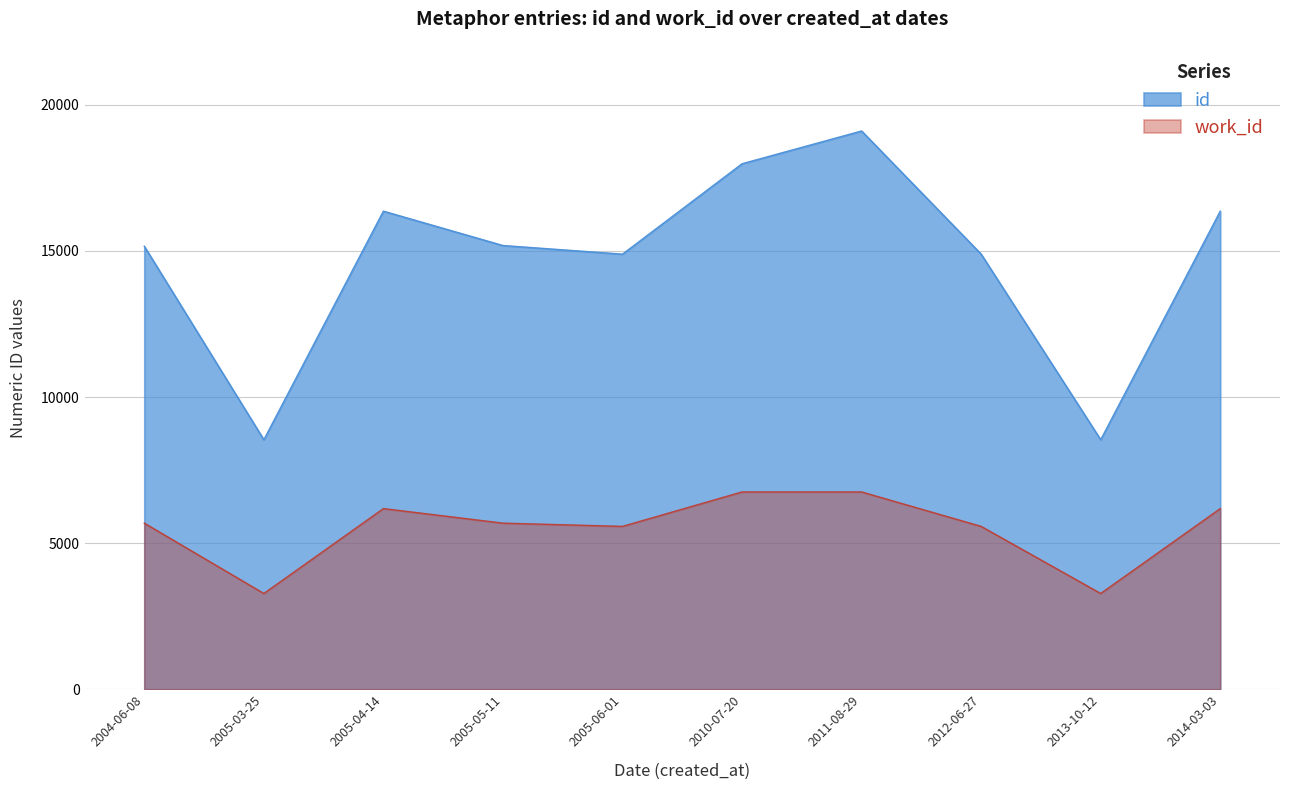

What is the value of the work_id point at the 7th from the left?

6753